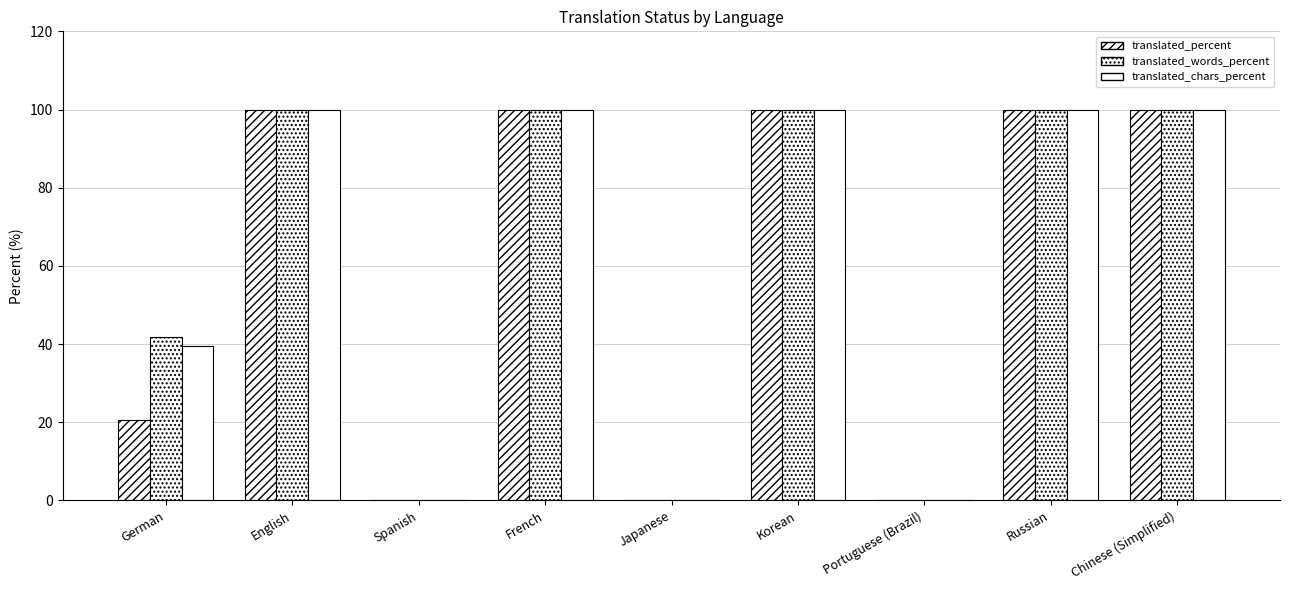

What is the sum of the translated_chars_percent values at German and Korean?

139.4